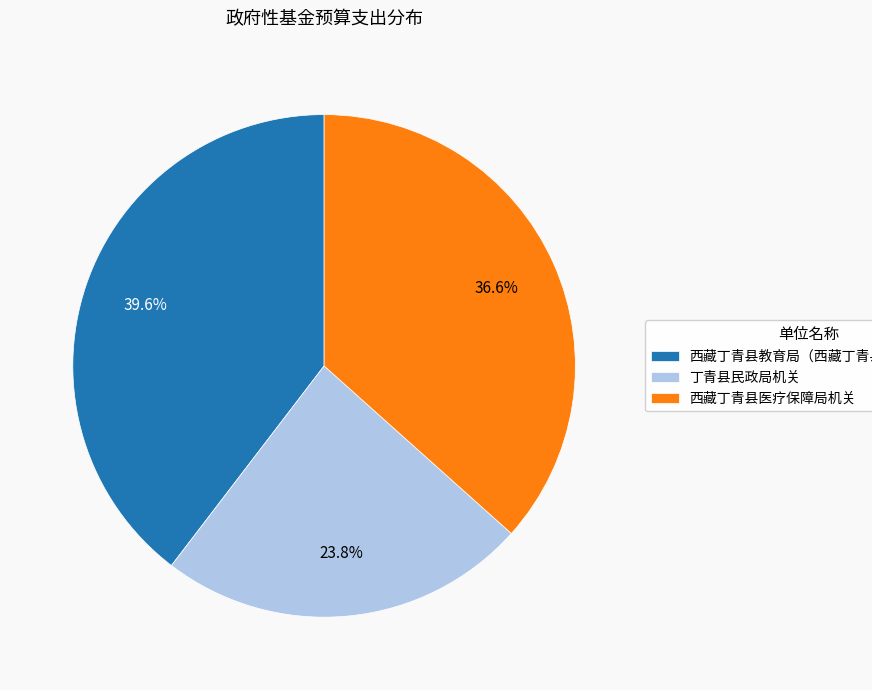

What is the largest slice in the pie chart?

西藏丁青县教育局（西藏丁青县体育局）机关